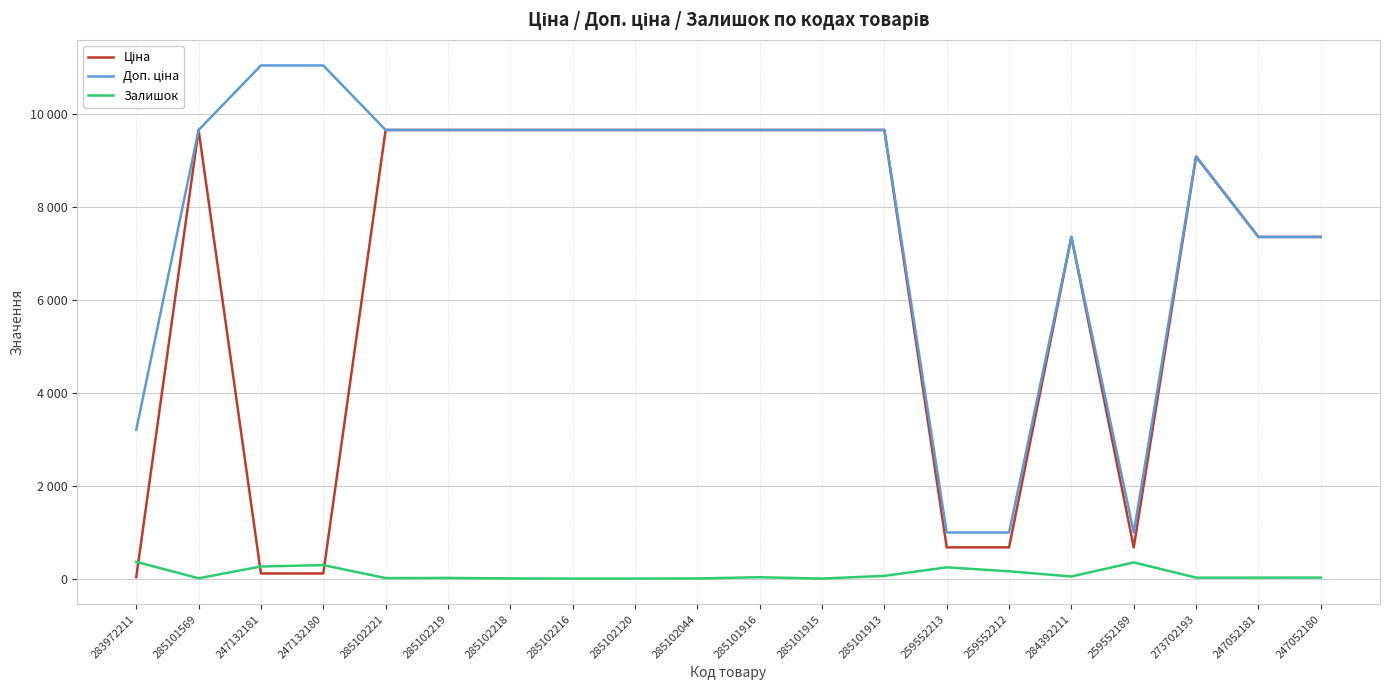

The Доп. ціна series shows 4817.8 at 247132180. True or false?

False